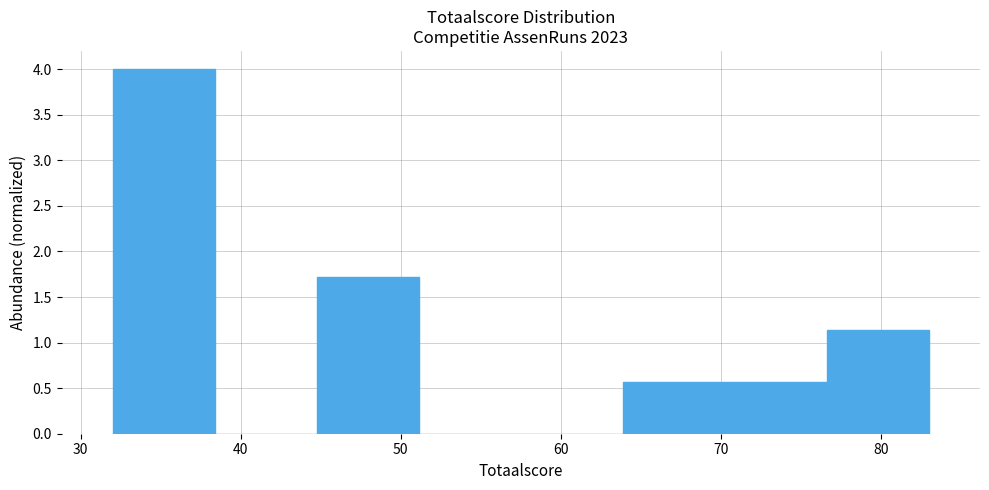

Over which range of the x-axis is the bar tallest?

32 to 38